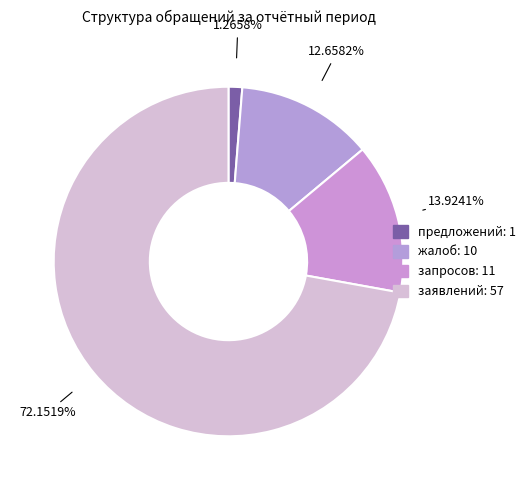

Which slice is the largest?

заявлений